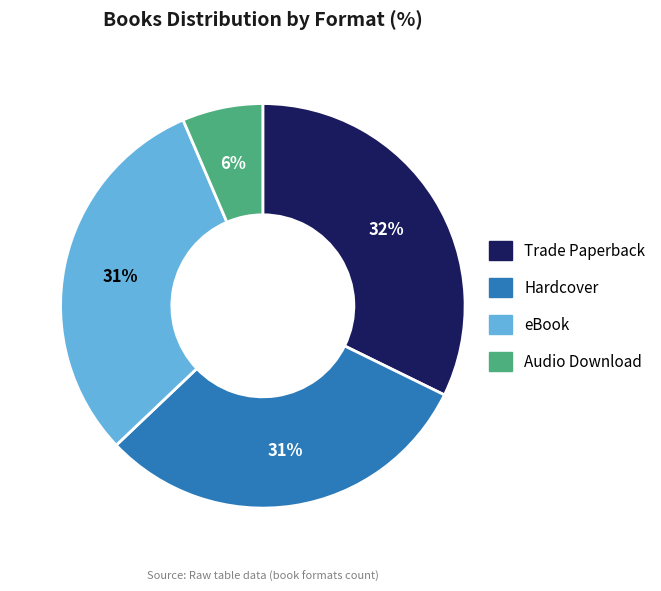

How many slices are in this pie chart?

4